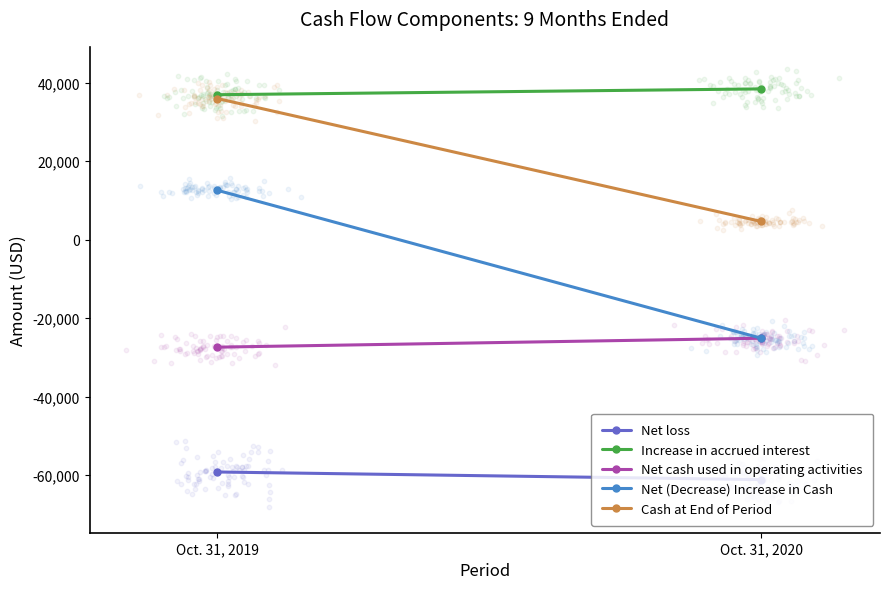

Is the value of Net cash used in operating activities at Oct. 31, 2020 greater than the value of Increase in accrued interest at Oct. 31, 2019?

No